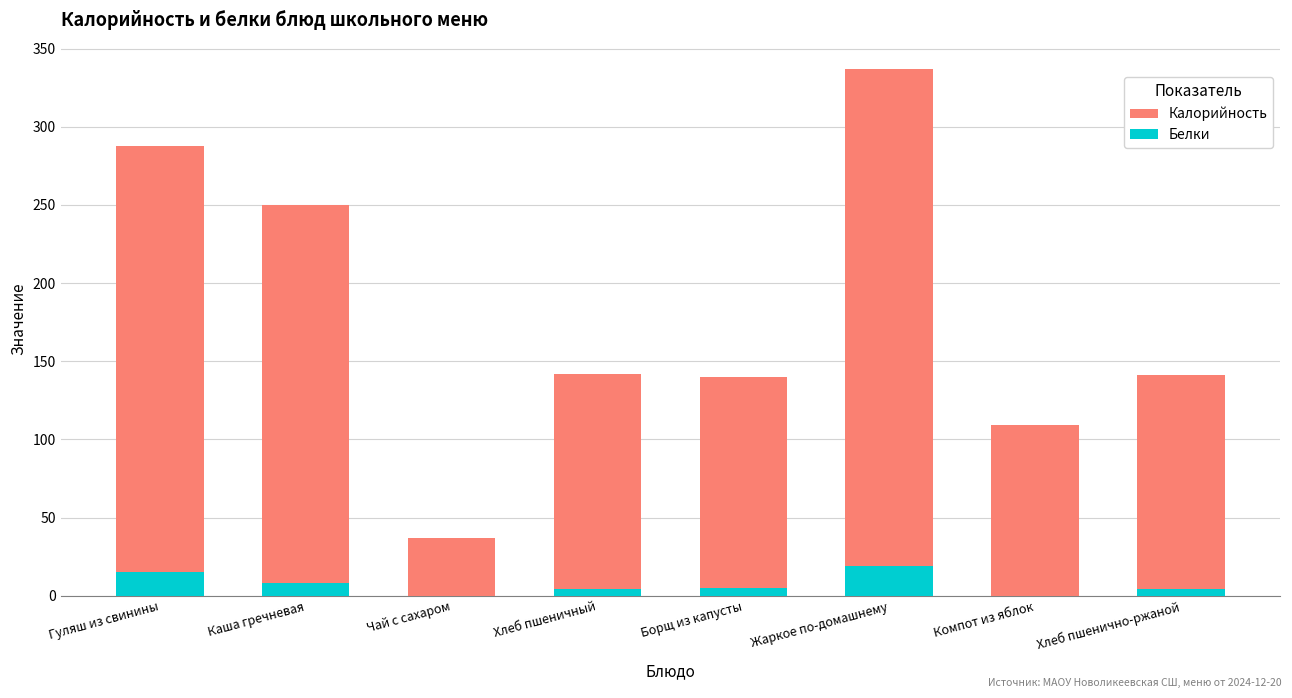

Reading right to left, transcribe all the data shown in this chart.

Калорийность: 141	109	337	140	142	37	250	288
Белки: 4	0	19	5	4	0	8	15